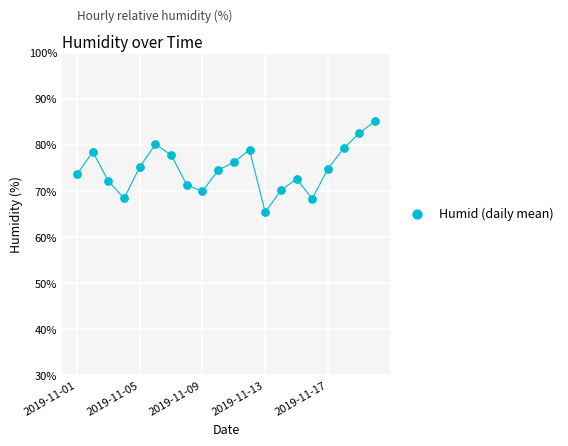

What is the range of Y values (max minus min)?

19.7